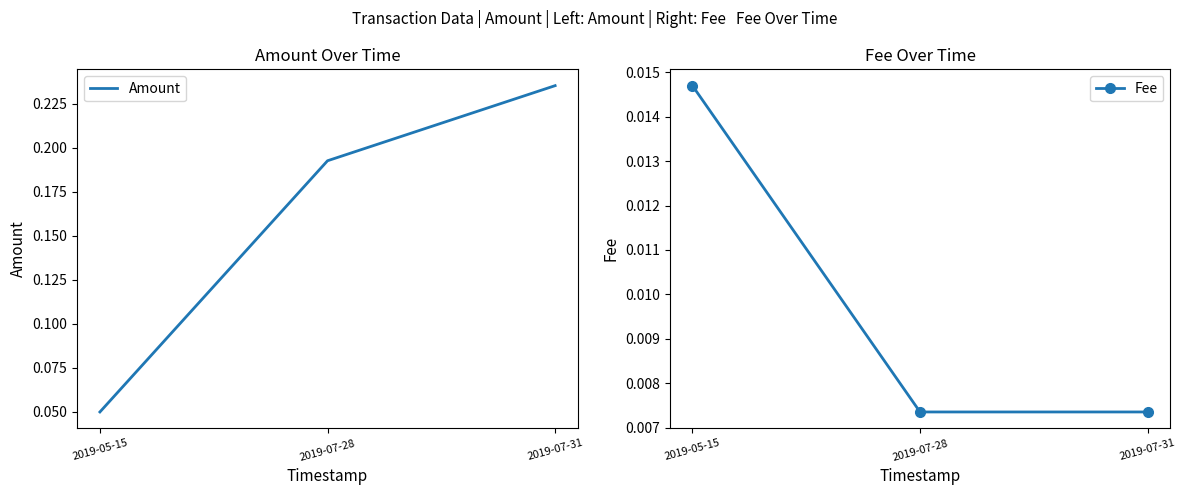

What is the difference between the maximum and minimum values in the Amount series?

0.2